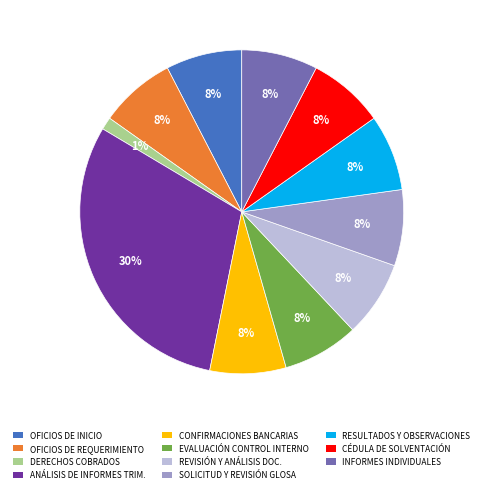

Is it true that RESULTADOS Y OBSERVACIONES is 1% of the pie?

False